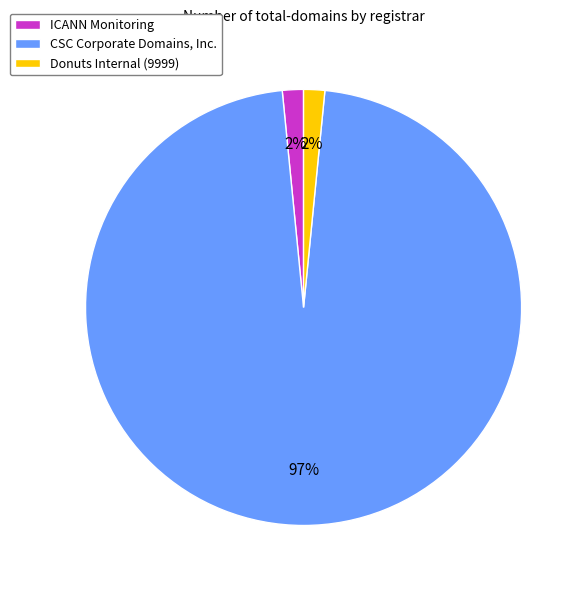

To the nearest percent, what is the combined percentage of ICANN Monitoring and CSC Corporate Domains, Inc.?

98%